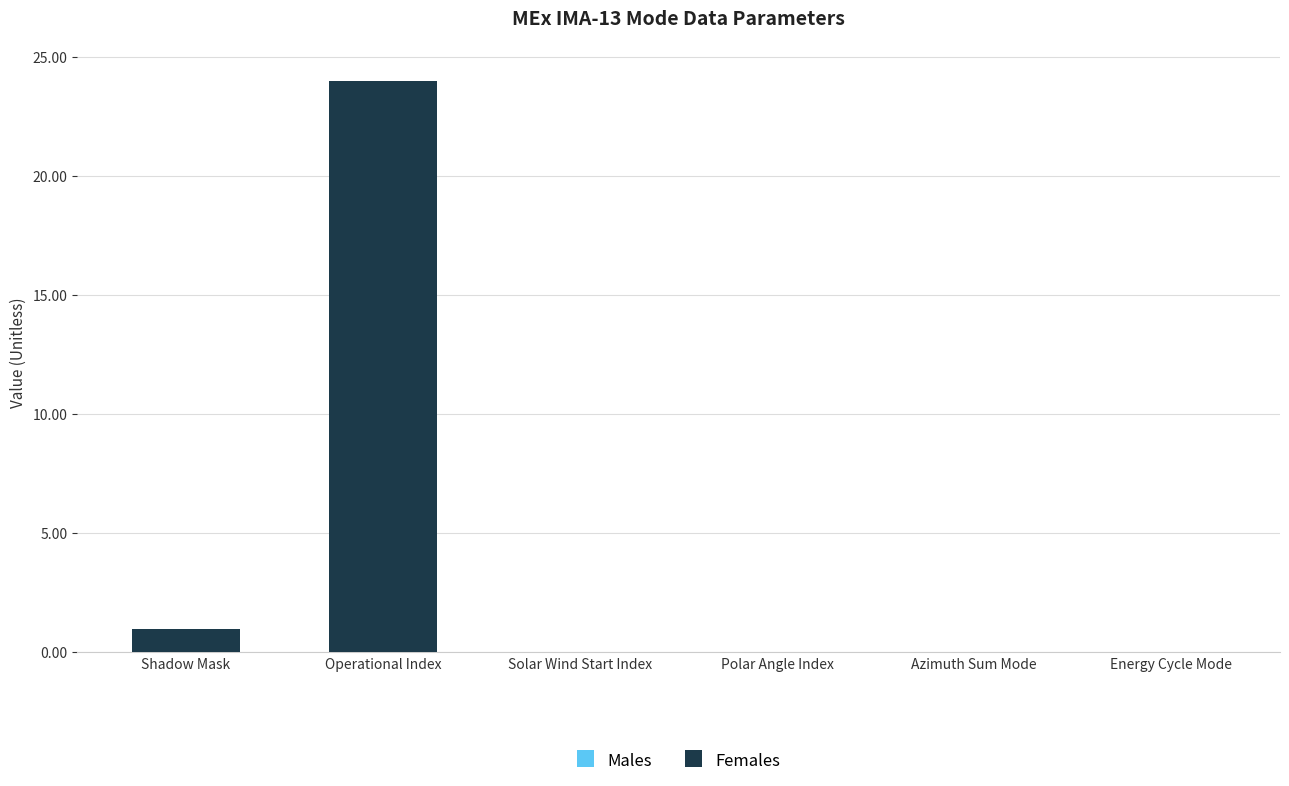

What is the change in value from Shadow Mask to Operational Index?

+23